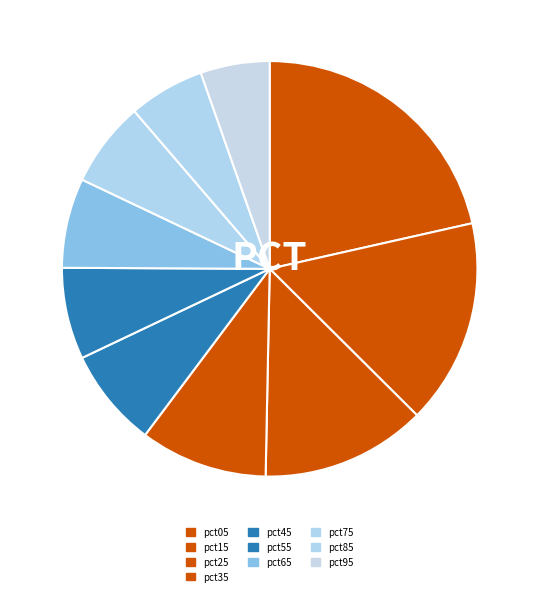

Which category has the biggest portion of the pie?

pct05